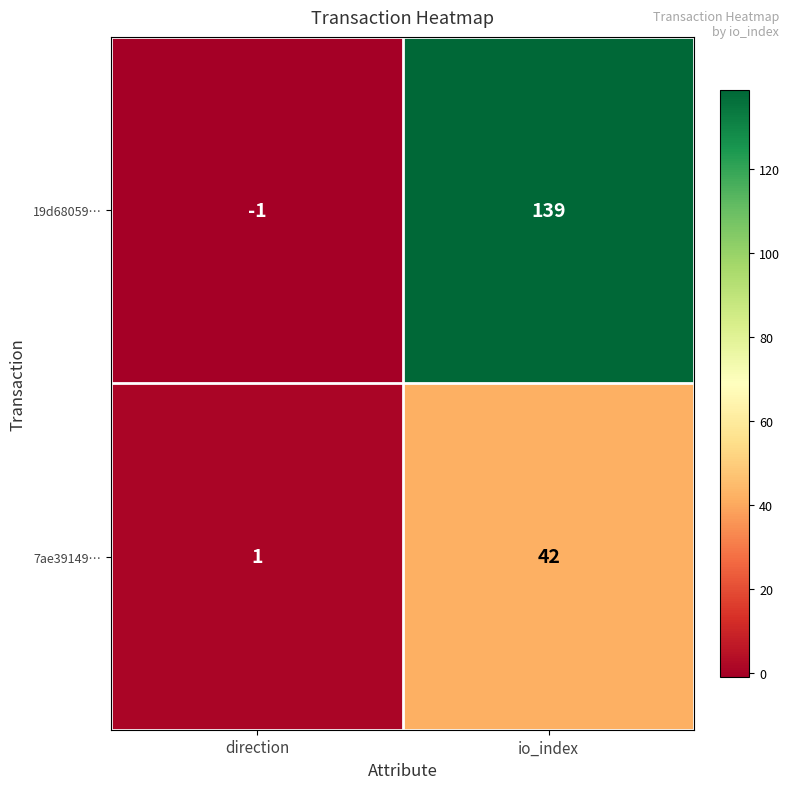

List the series in order of their peak value, lowest first.

7ae39149…, 19d68059…